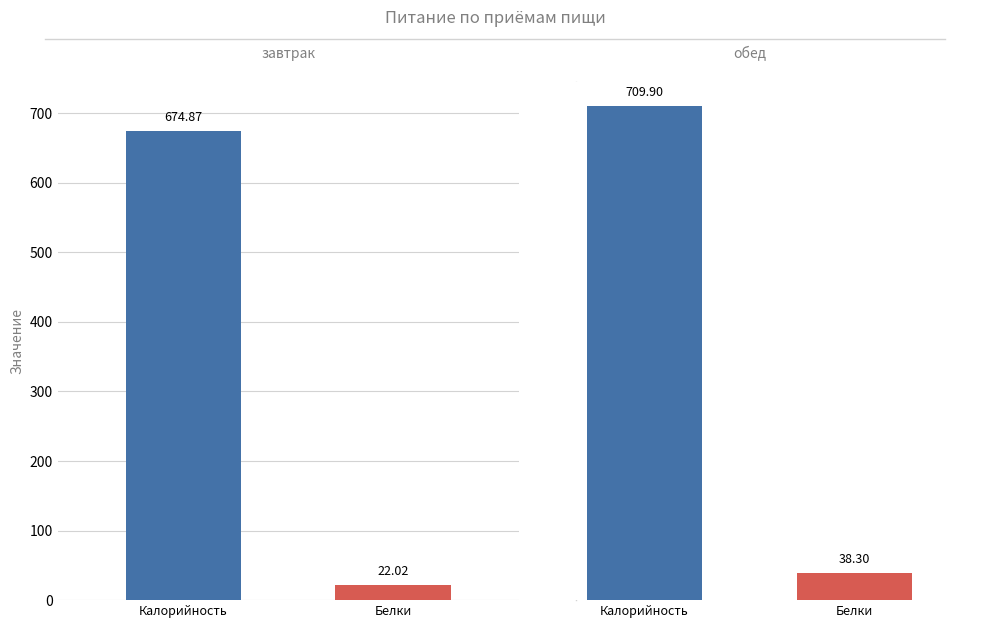

What is the sum of the Белки values at обед and завтрак?

60.3